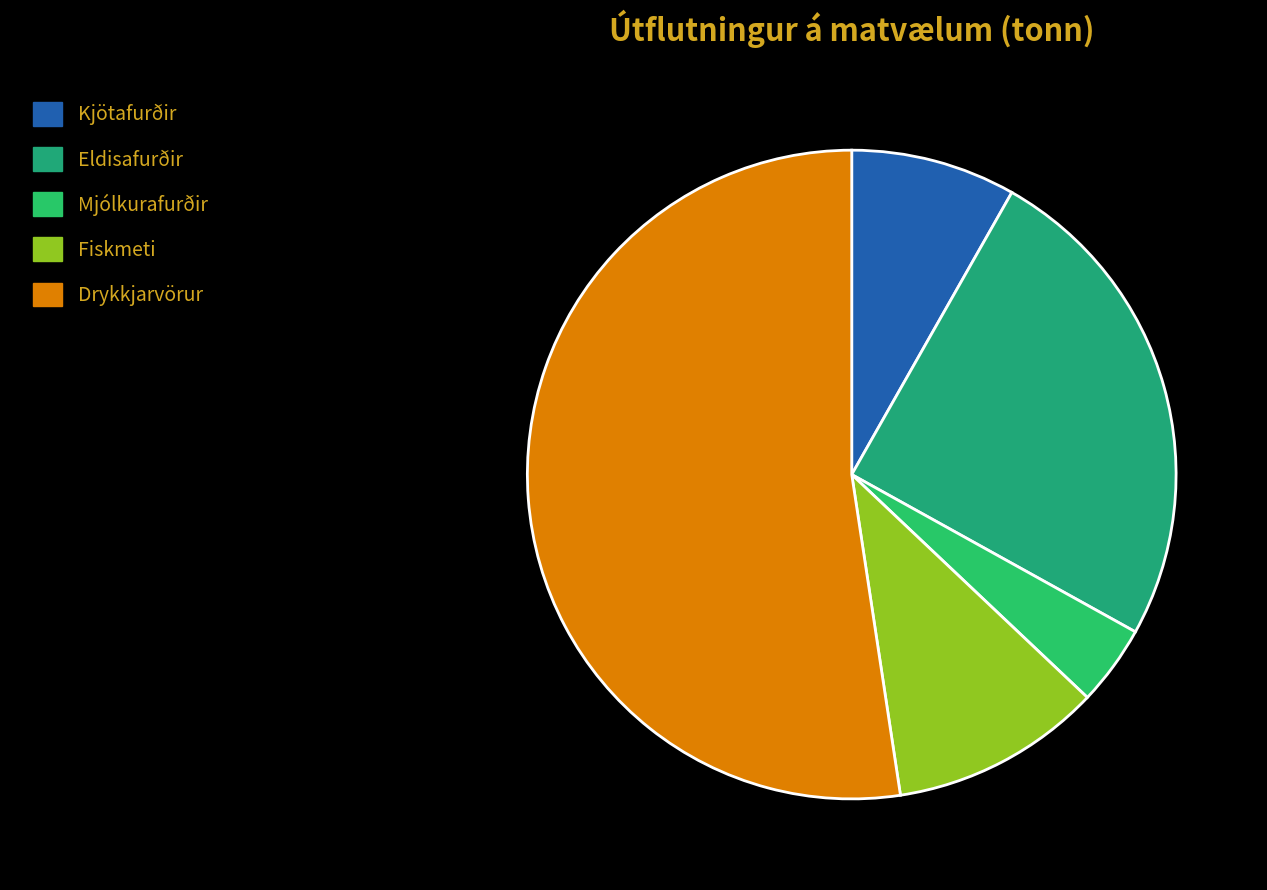

What percentage do Mjólkurafurðir and Kjötafurðir together represent?

12.2%